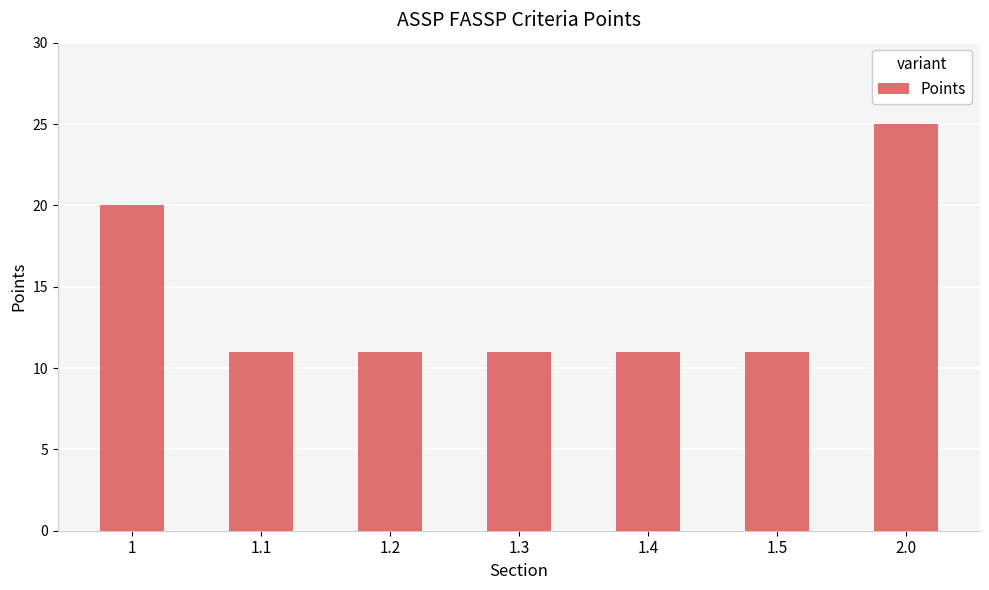

What is the difference between the second highest and minimum values?

9